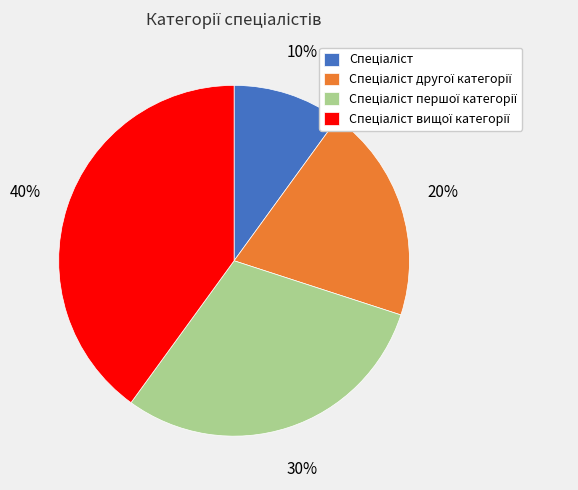

Rank the categories by value from lowest to highest.

Спеціаліст, Спеціаліст другої категорії, Спеціаліст першої категорії, Спеціаліст вищої категорії